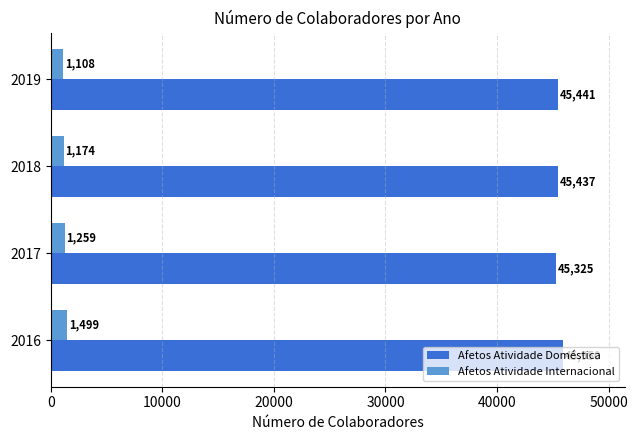

List the series in order of their overall mean, highest first.

Afetos Atividade Doméstica, Afetos Atividade Internacional